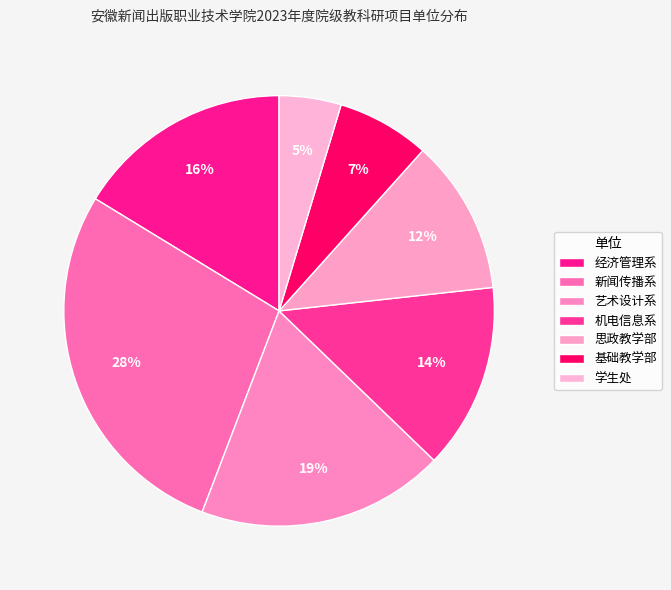

Count the number of slices in the pie.

7